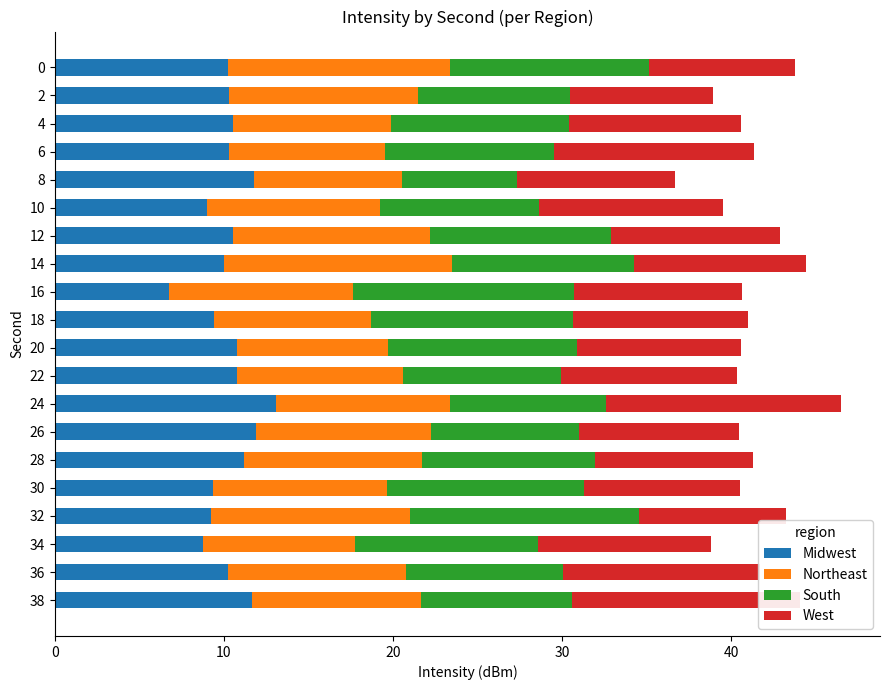

Is it true that Midwest equals 6.9 at 14?

False